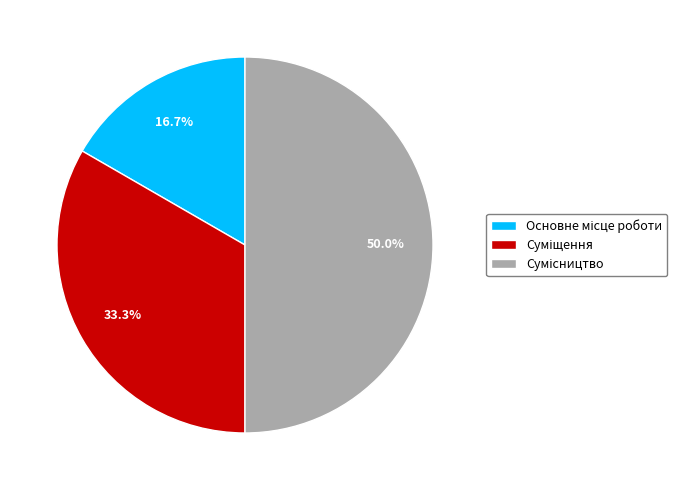

The Сумісництво slice represents 50% of the pie. True or false?

True